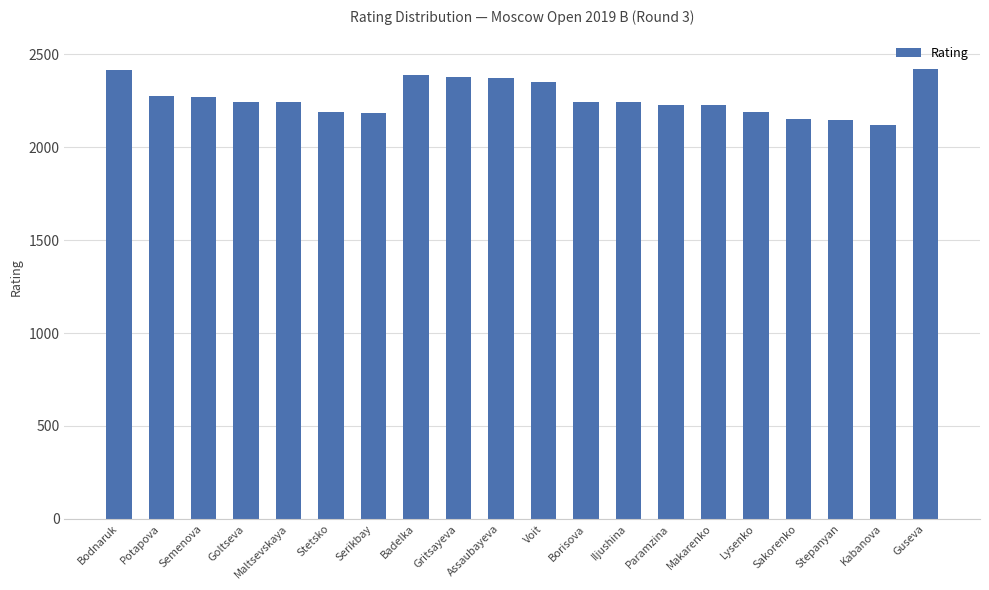

How many distinct data groups are displayed?

1